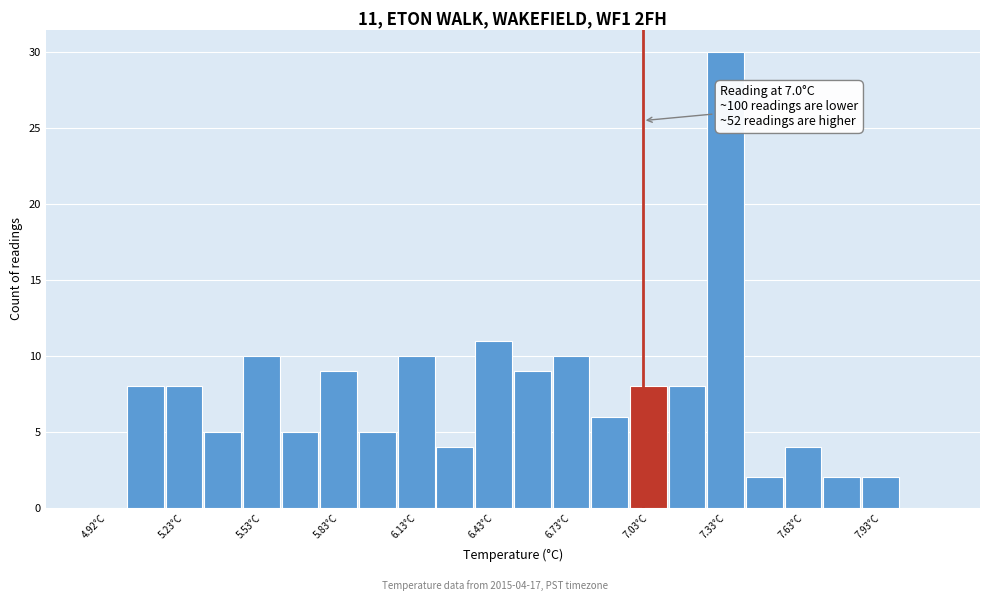

Read against the x-axis, roughly where is the centre of the tallest bar?

7.30